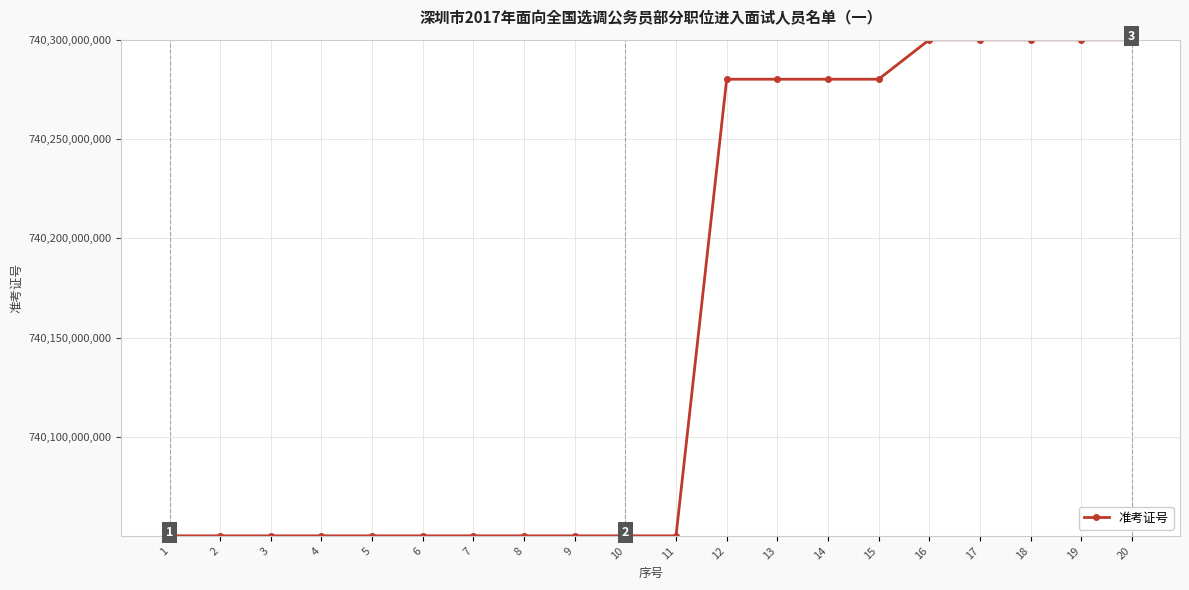

Does the chart have visible grid lines?

Yes